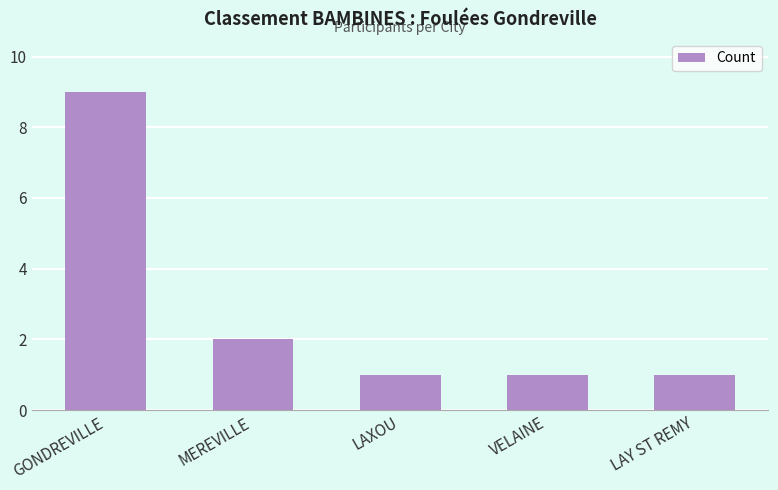

What is the difference between the second highest and second lowest values?

1